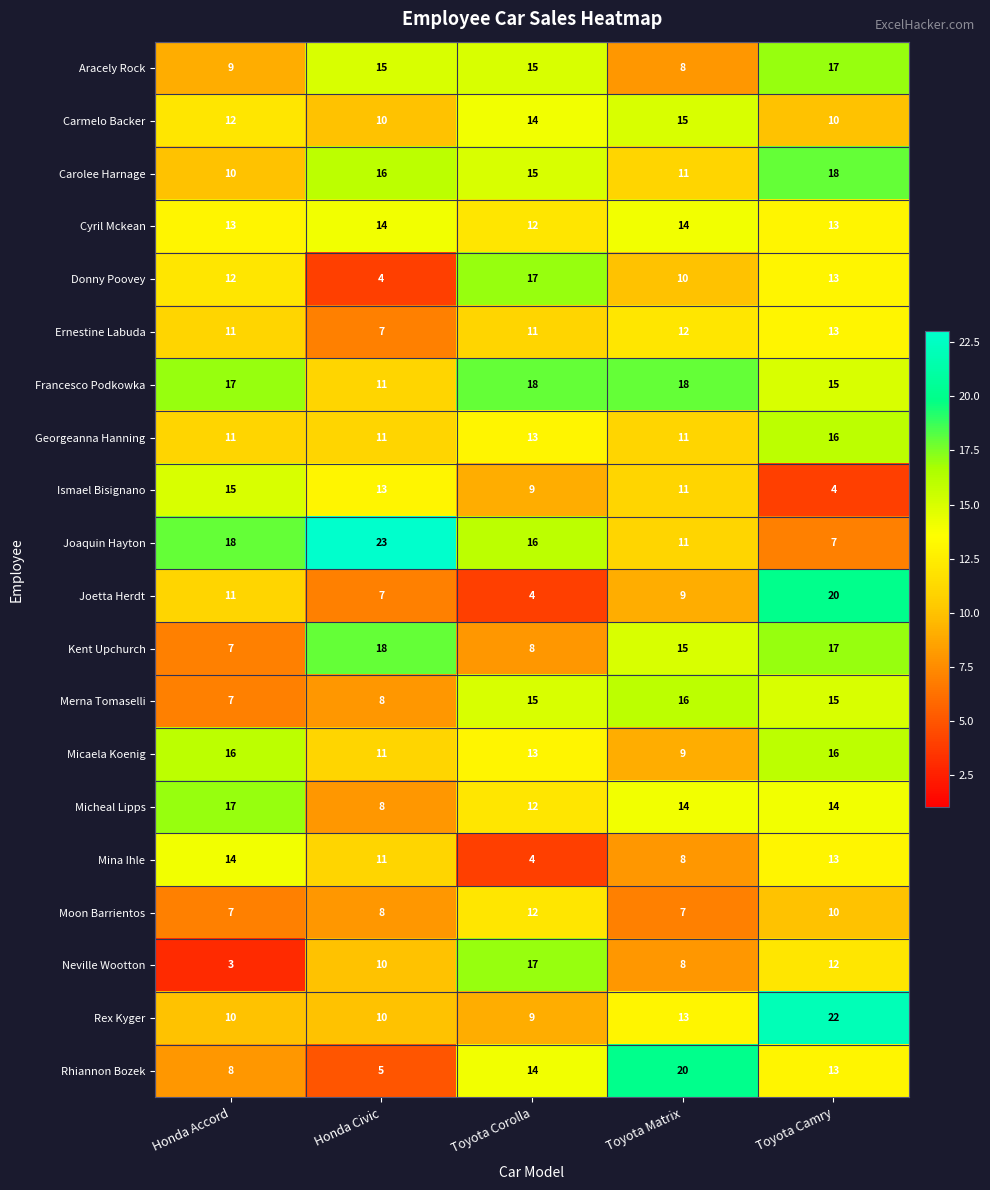

True or false: Merna Tomaselli has a value of 15 at Toyota Camry.

True